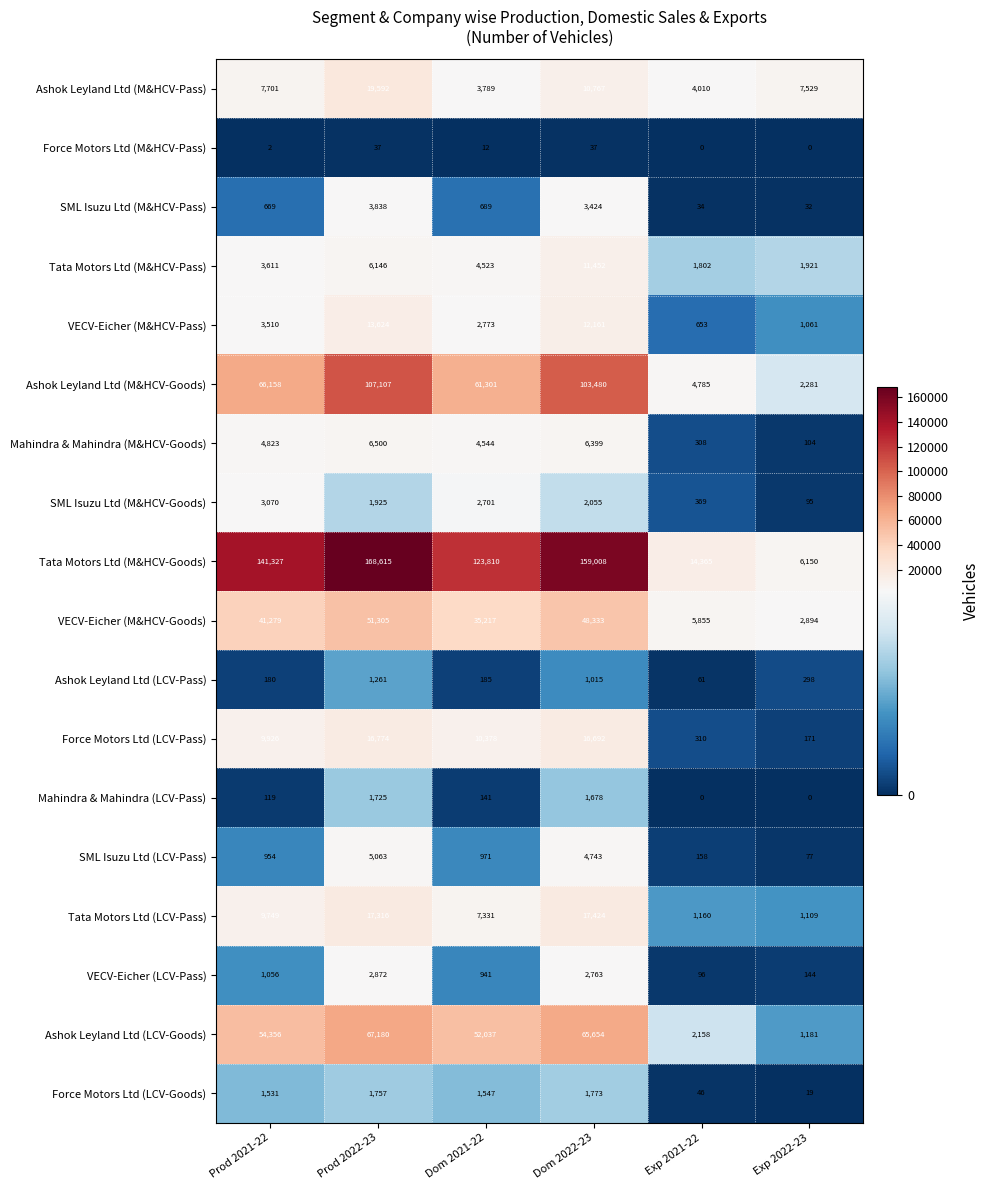

Which series changed the most between Prod 2021-22 and Exp 2021-22?

Tata Motors Ltd (M&HCV-Goods)